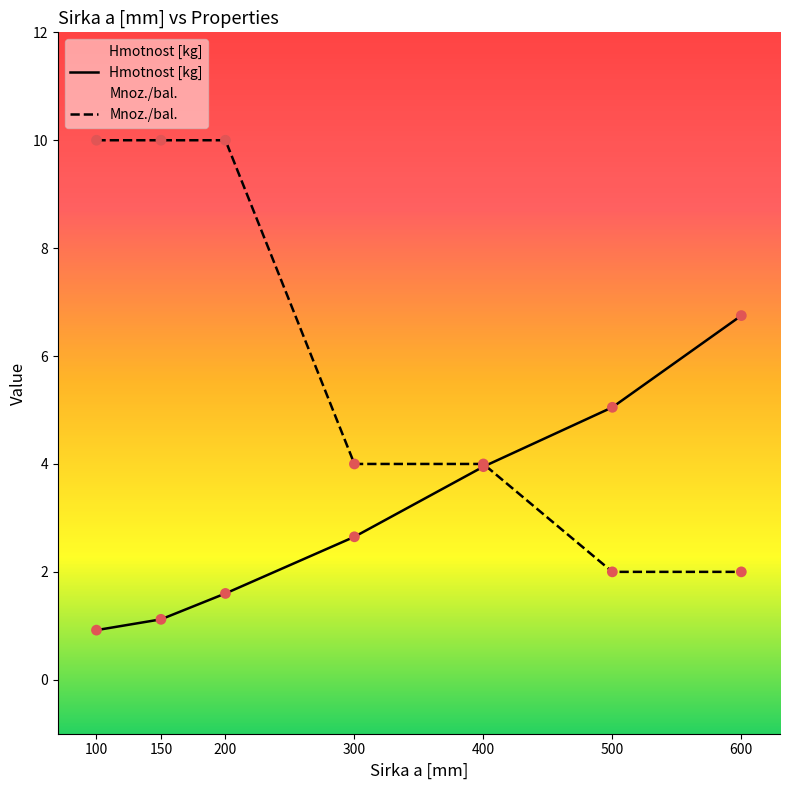

What are all the series names shown in the legend?

Hmotnost [kg], Mnoz./bal.